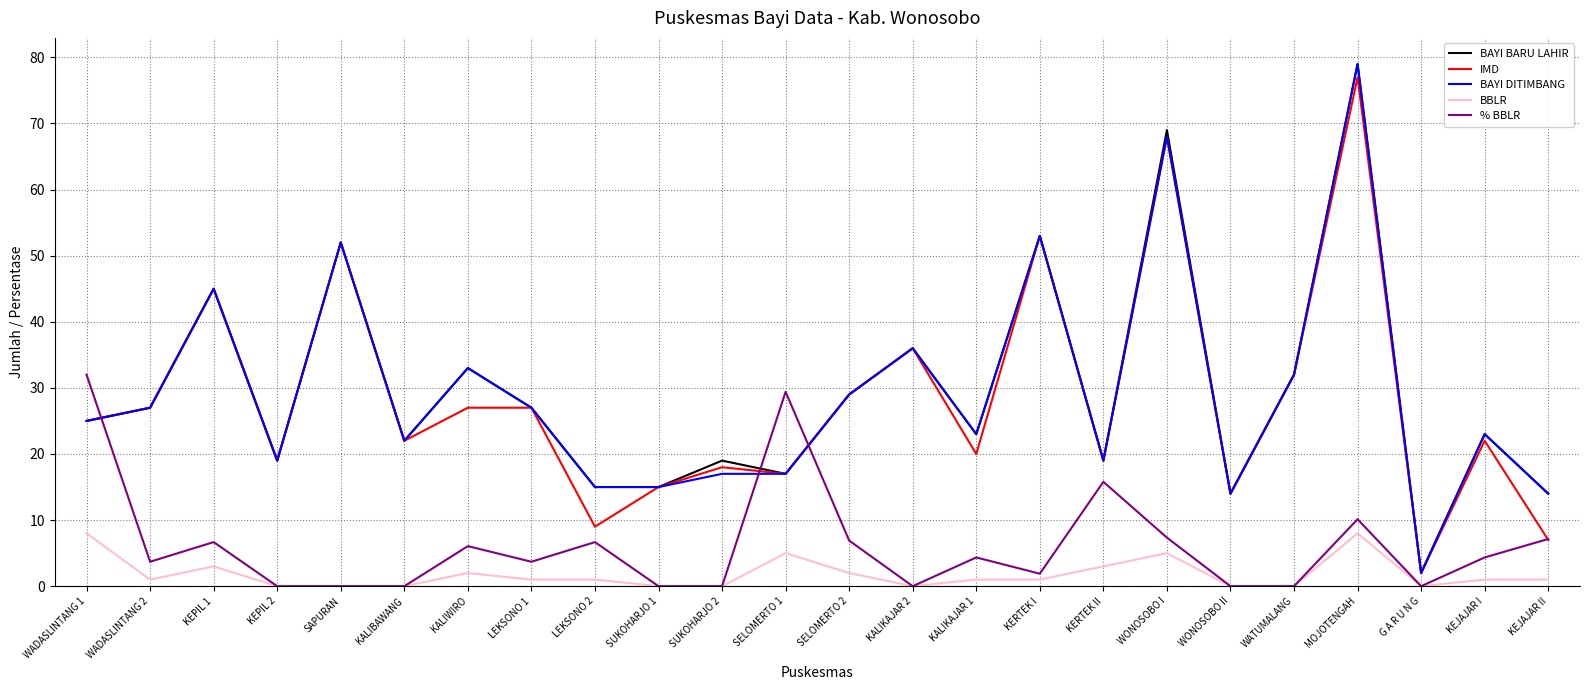

What position from the left is WONOSOBO II?

19